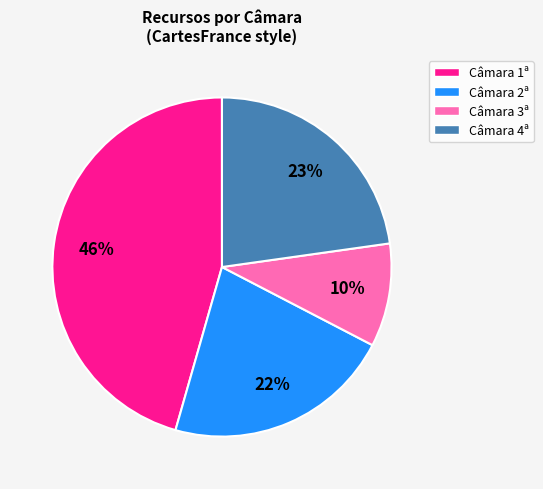

Which category has the biggest portion of the pie?

Câmara 1ª